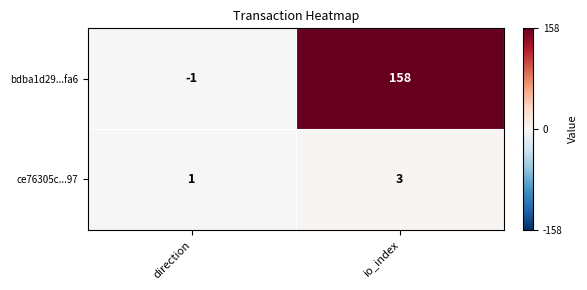

How many values in the ce76305c...97 series are below 3?

1